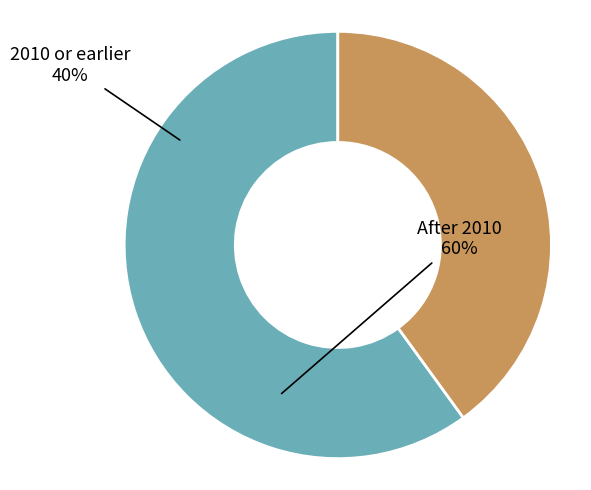

Does any single category account for the majority?

Yes